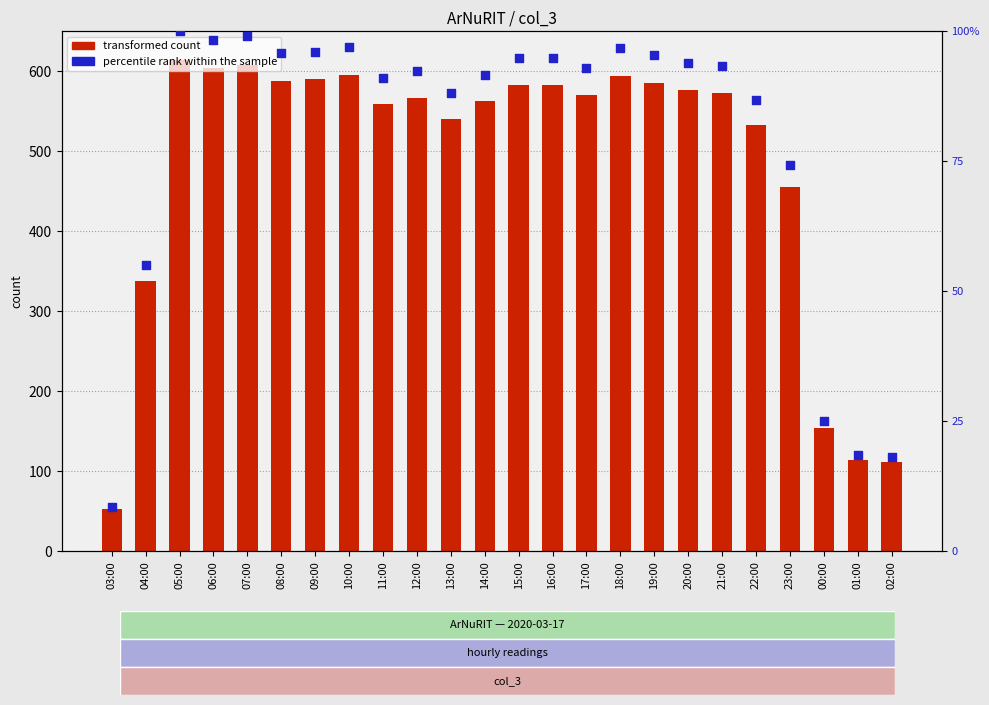

Which series reaches the maximum Y coordinate?

transformed count